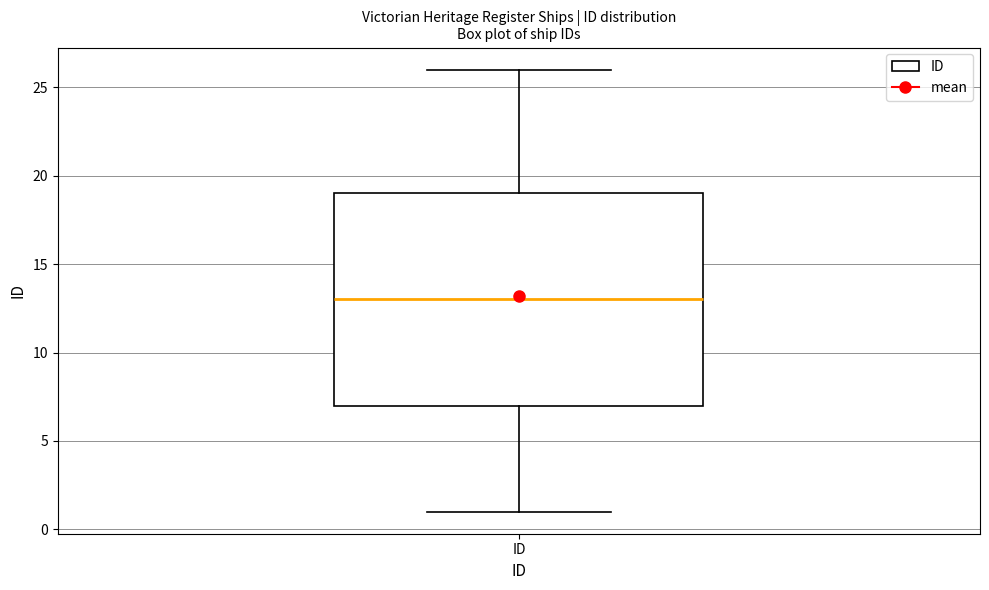

Transcribe this box plot: give where the median line is, the range the box spans, and where the two whiskers end, as read against the y-axis. The values are not printed on the chart, so give them approximately, as read against the axis.

median 13, box 7 to 19, whiskers 1 to 26